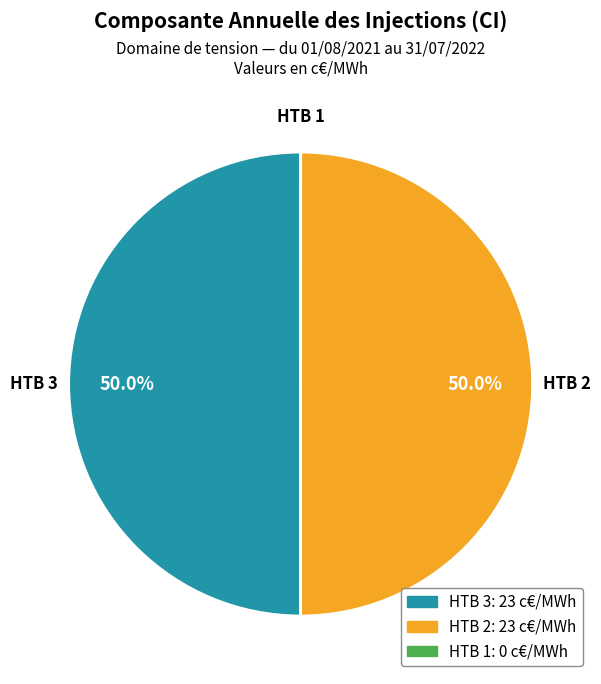

How much of the chart is everything except HTB 3?

50.0%